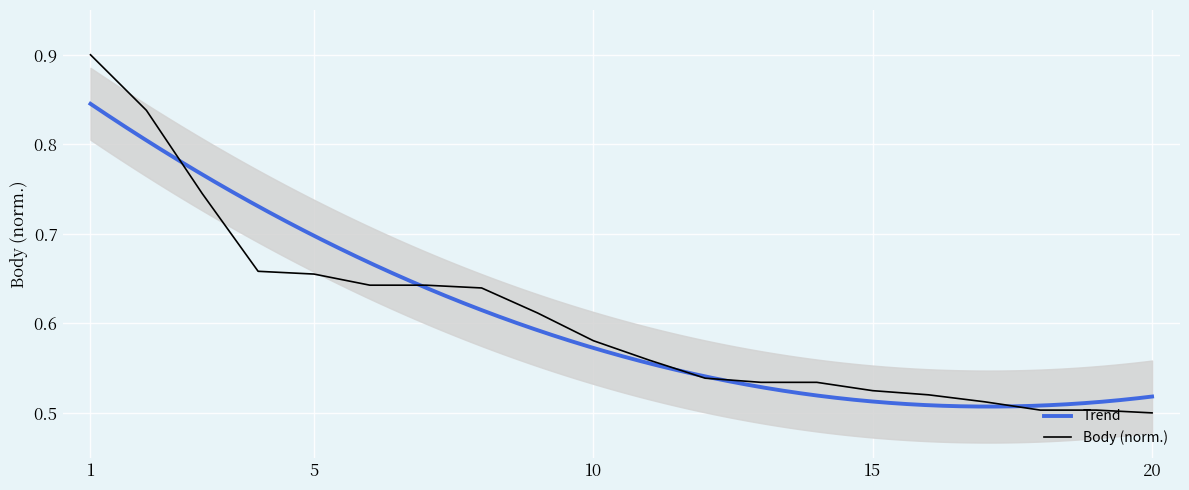

What is the sum of the values at 13 and 10?

1.1